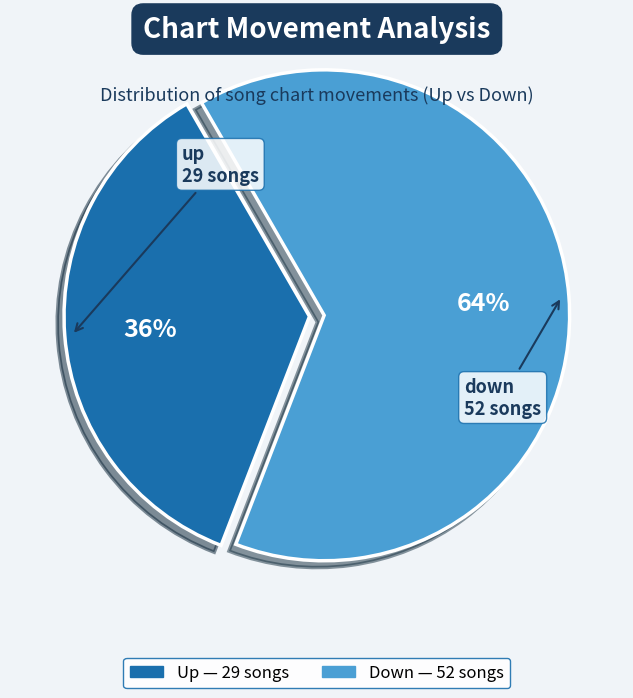

To the nearest percent, what is the difference between the largest and smallest slice percentages?

28%